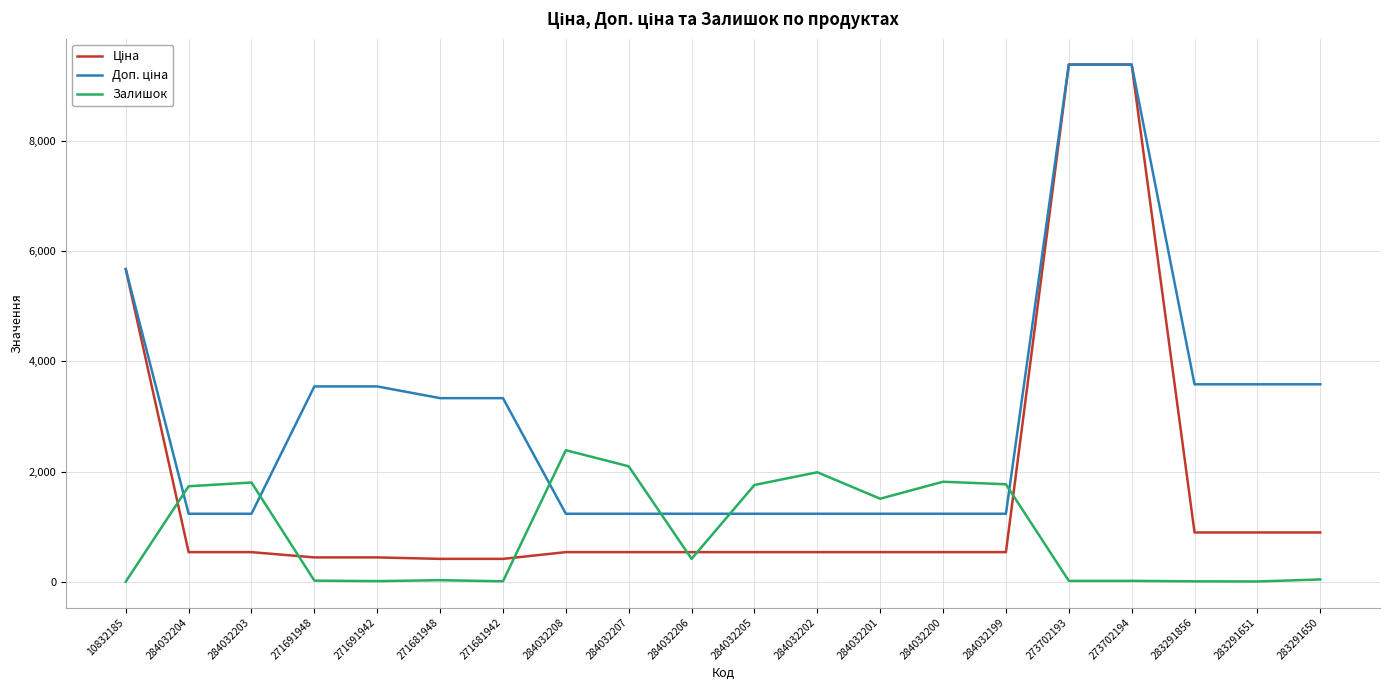

Is it true that Залишок equals 3041.7 at 284032204?

False